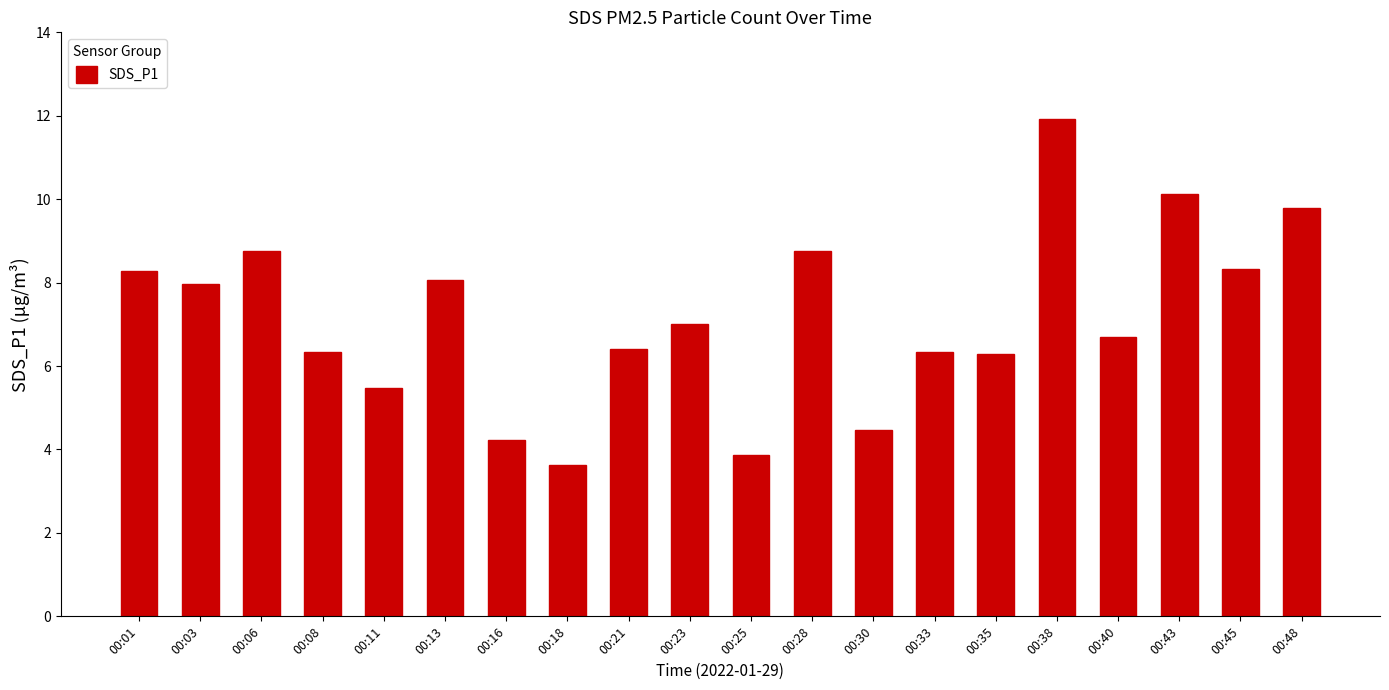

Does the chart contain stacked bars?

No